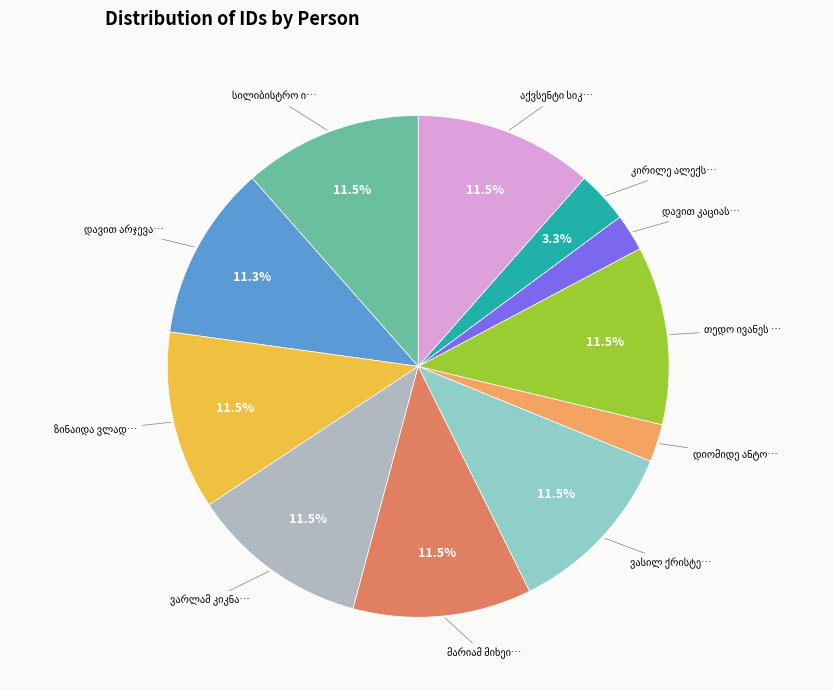

Does any single category account for the majority?

No